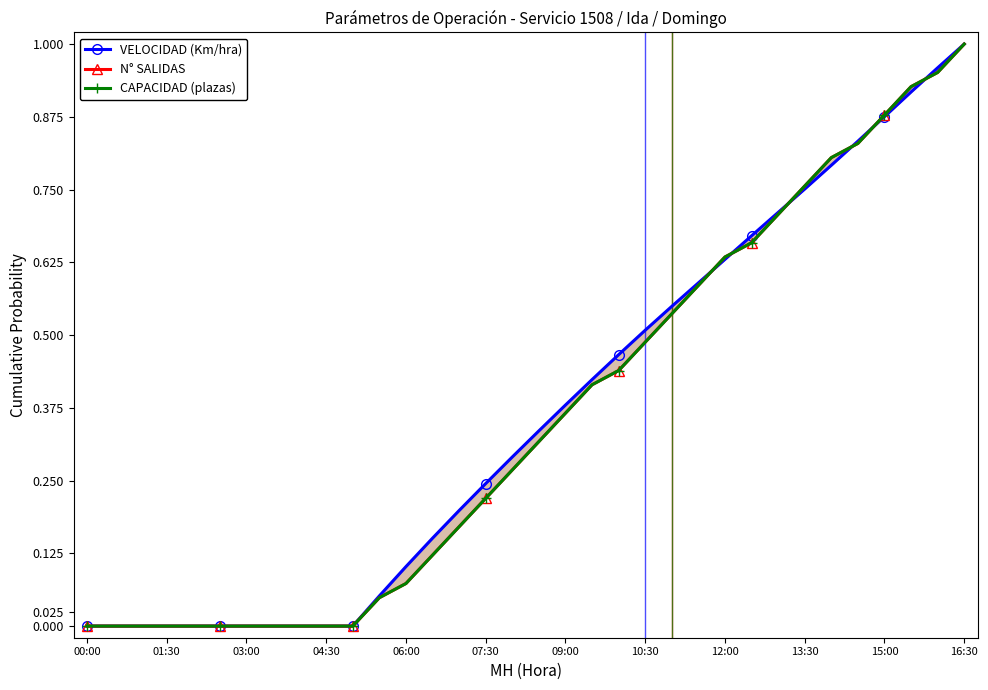

Read the CAPACIDAD (plazas) value at 32.

1.0